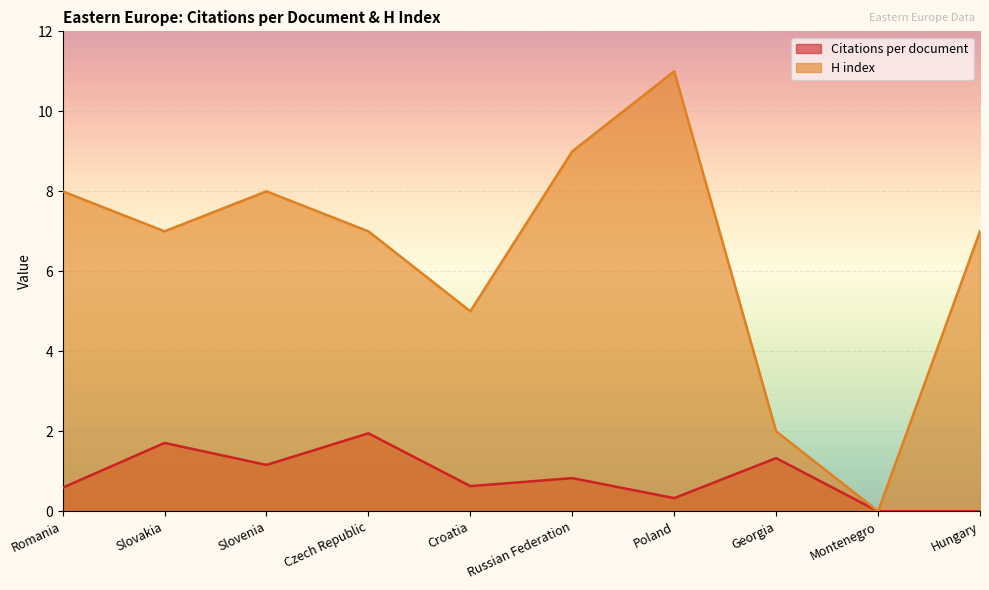

List the series in order of their peak value, lowest first.

Citations per document, H index